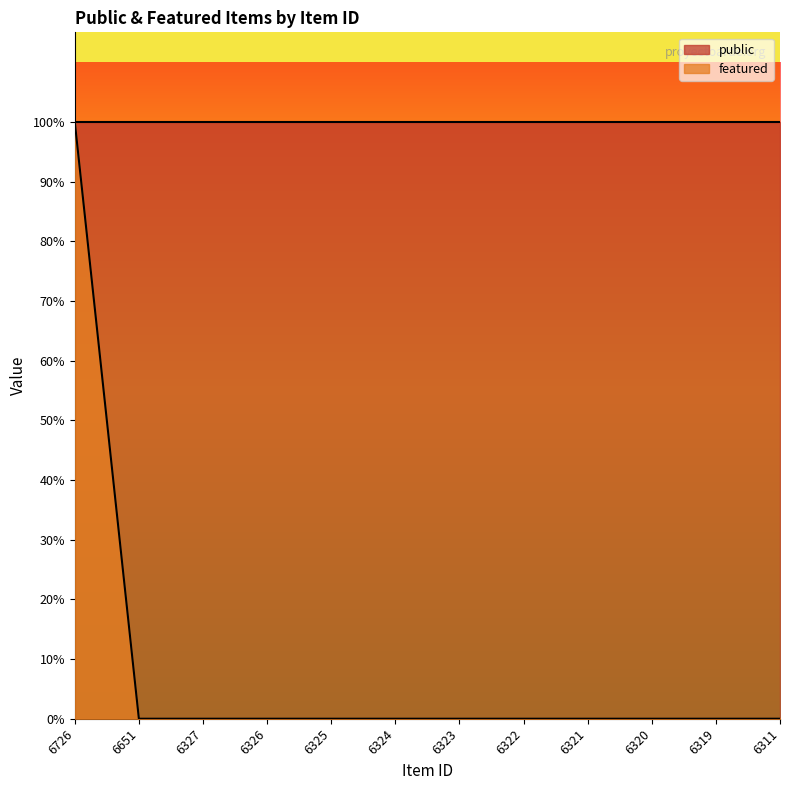

Reading right to left, what are all the values shown in this chart?

6311=0	6319=0	6320=0	6321=0	6322=0	6323=0	6324=0	6325=0	6326=0	6327=0	6651=0	6726=1